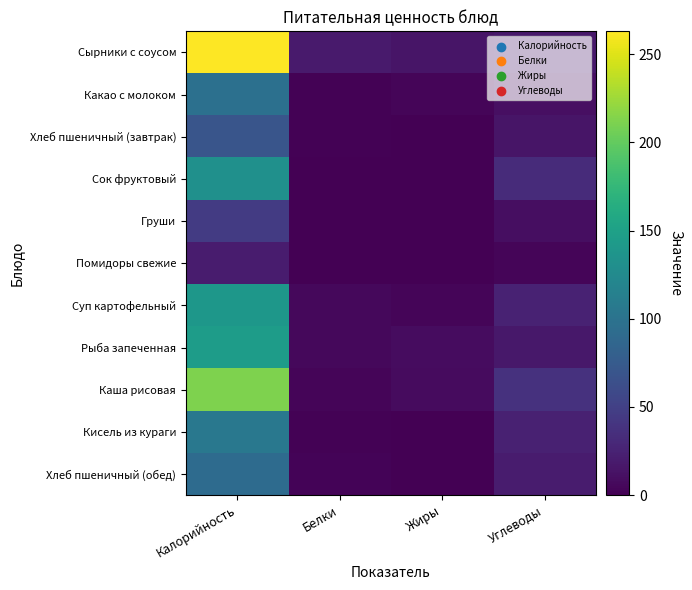

Reading right to left, extract all data points from this chart.

Сырники с соусом: Углеводы=17	Жиры=15	Белки=19	Калорийность=263
Какао с молоком: Углеводы=11	Жиры=4	Белки=2	Калорийность=97
Хлеб пшеничный (завтрак): Углеводы=15	Жиры=0	Белки=2	Калорийность=69
Сок фруктовый: Углеводы=32	Жиры=0	Белки=1	Калорийность=132
Груши: Углеводы=10	Жиры=0	Белки=0	Калорийность=46
Помидоры свежие: Углеводы=4	Жиры=0	Белки=1	Калорийность=20
Суп картофельный: Углеводы=25	Жиры=4	Белки=6	Калорийность=139
Рыба запеченная: Углеводы=17	Жиры=9	Белки=6	Калорийность=145
Каша рисовая: Углеводы=37	Жиры=8	Белки=4	Калорийность=212
Кисель из кураги: Углеводы=24	Жиры=0	Белки=2	Калорийность=105
Хлеб пшеничный (обед): Углеводы=20	Жиры=0	Белки=3	Калорийность=92